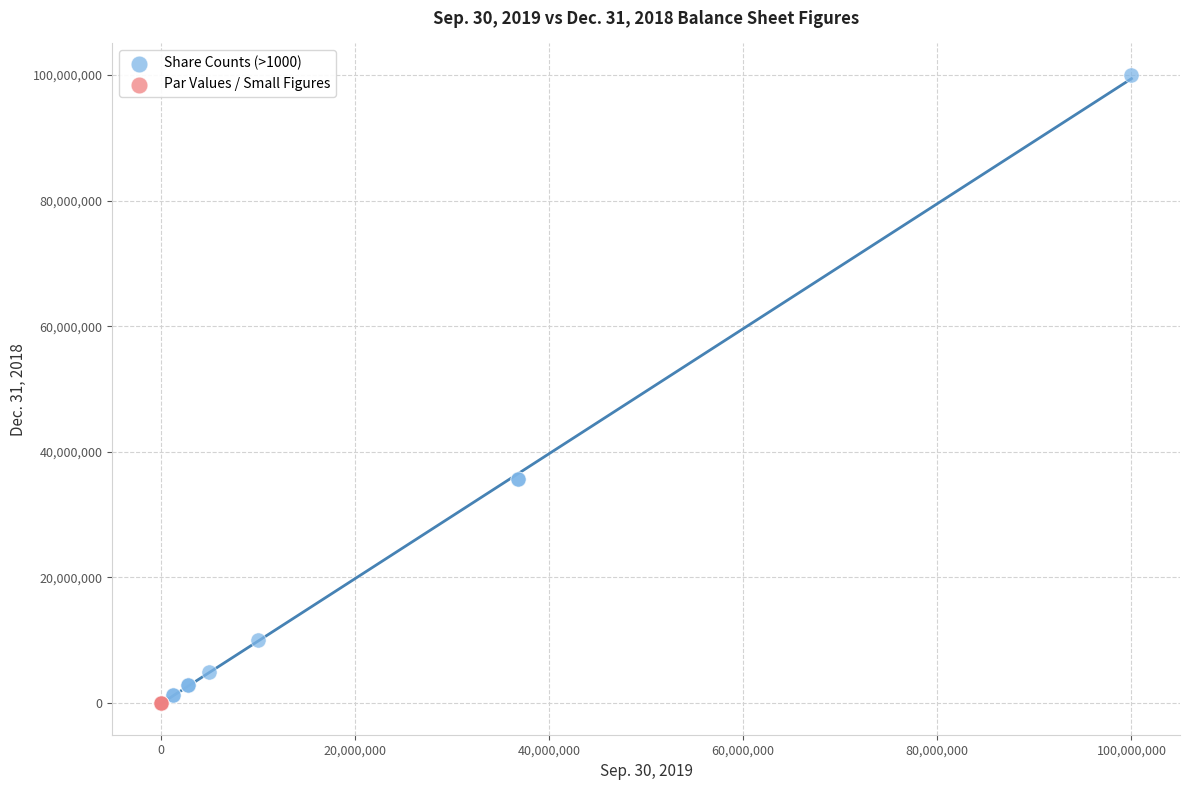

Which series reaches the maximum Y coordinate?

Share Counts (>1000)